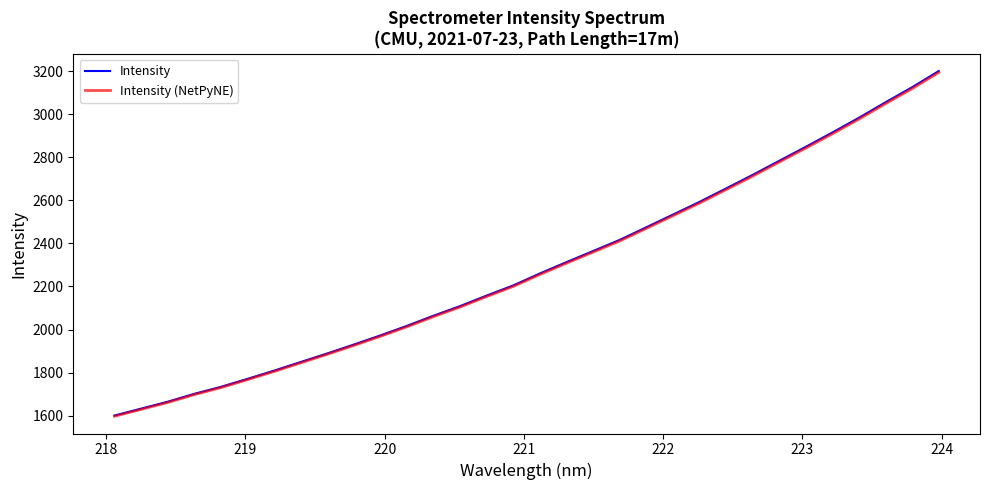

Which series has the largest range (max minus min)?

Intensity